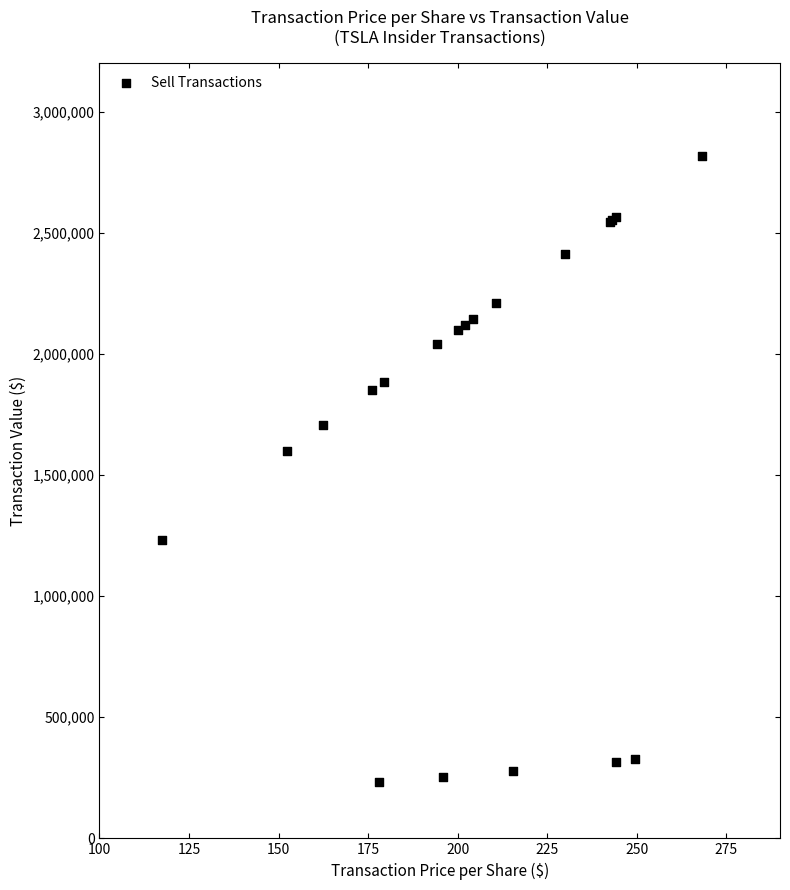

What Y value in the scatter plot is closest to 1525045?

1600620